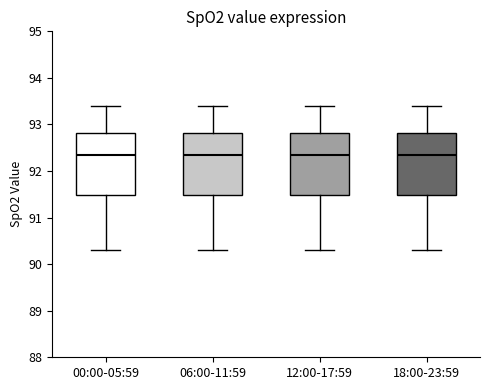

Reading left to right, read every box against the y-axis: the position of its median line, the range the box covers, and the ends of its whiskers. The values are not printed on the chart, so give them approximately, as read against the axis.

00:00-05:59: median 92.4, box 91.5 to 92.8, whiskers 90.3 to 93.4
06:00-11:59: median 92.4, box 91.5 to 92.8, whiskers 90.3 to 93.4
12:00-17:59: median 92.4, box 91.5 to 92.8, whiskers 90.3 to 93.4
18:00-23:59: median 92.4, box 91.5 to 92.8, whiskers 90.3 to 93.4